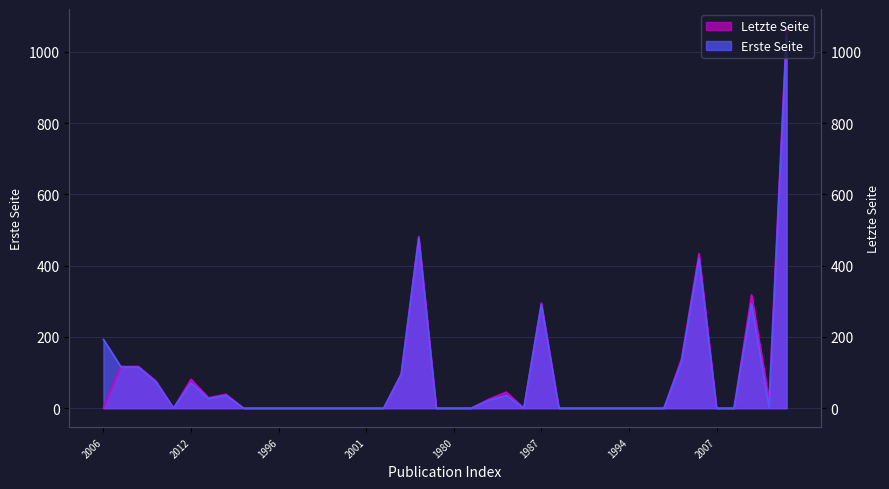

At which category is the sum across all series the highest?

1985